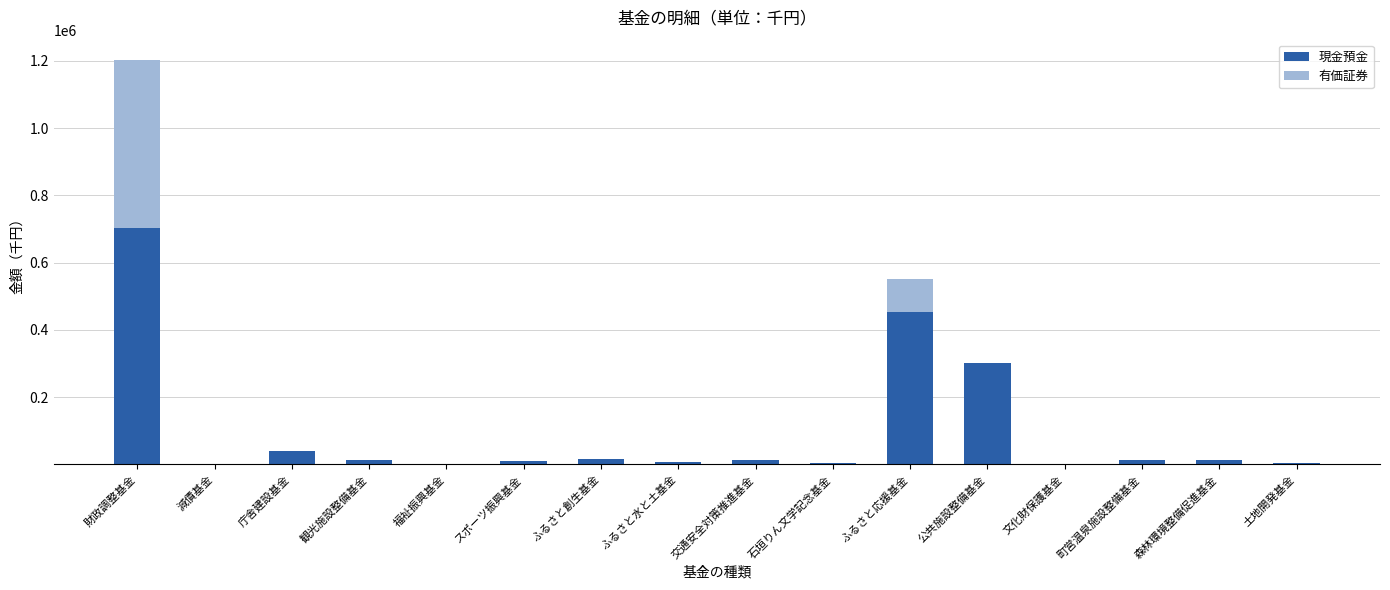

Are the bars grouped side by side (vs. stacked)?

No